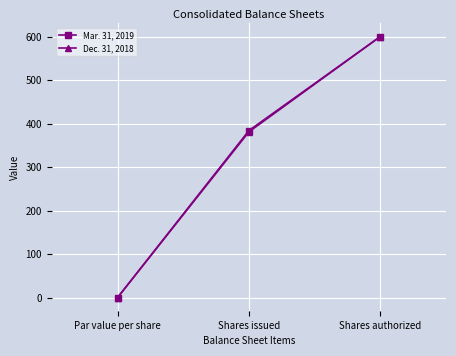

Rank the series by their average value, from highest to lowest.

Mar. 31, 2019, Dec. 31, 2018